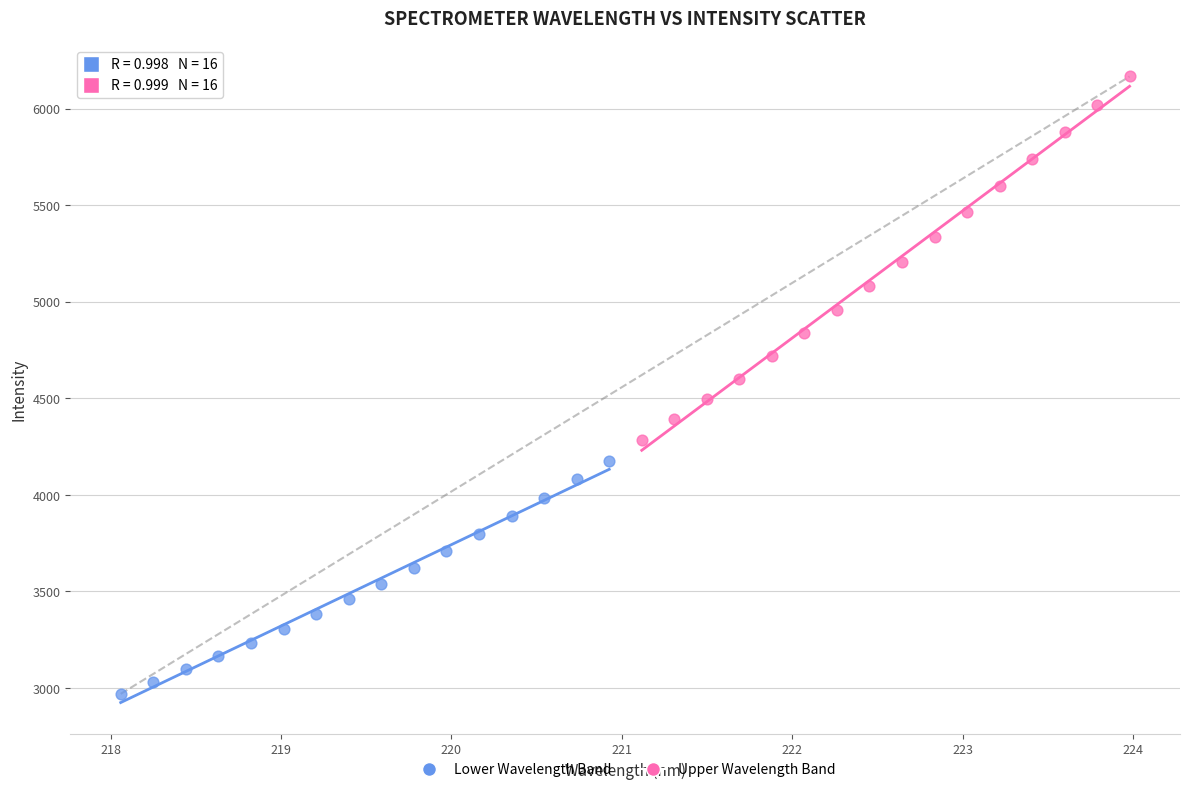

Which series contains the highest Y value?

Upper Wavelength Band